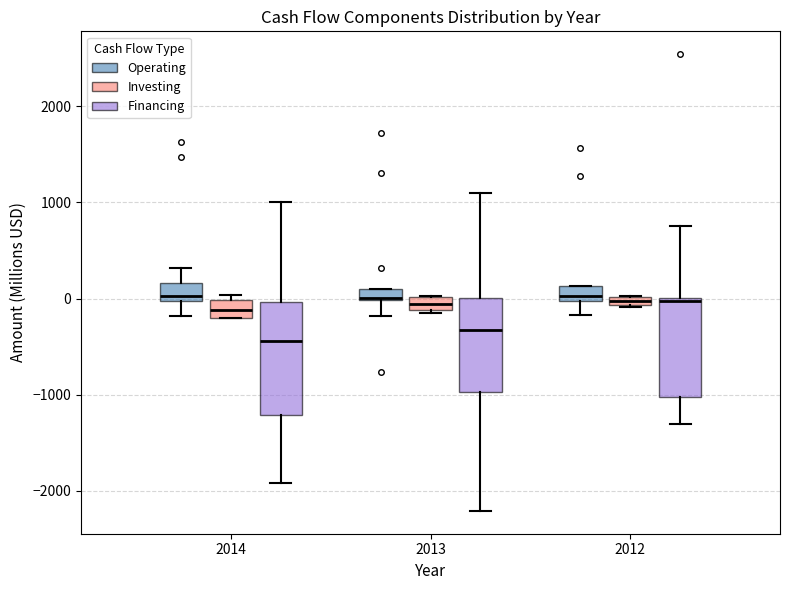

Where is the lower edge of the box for 2013 (Financing) on the y-axis? The values are not printed on the chart, so give them approximately, as read against the axis.

-1000